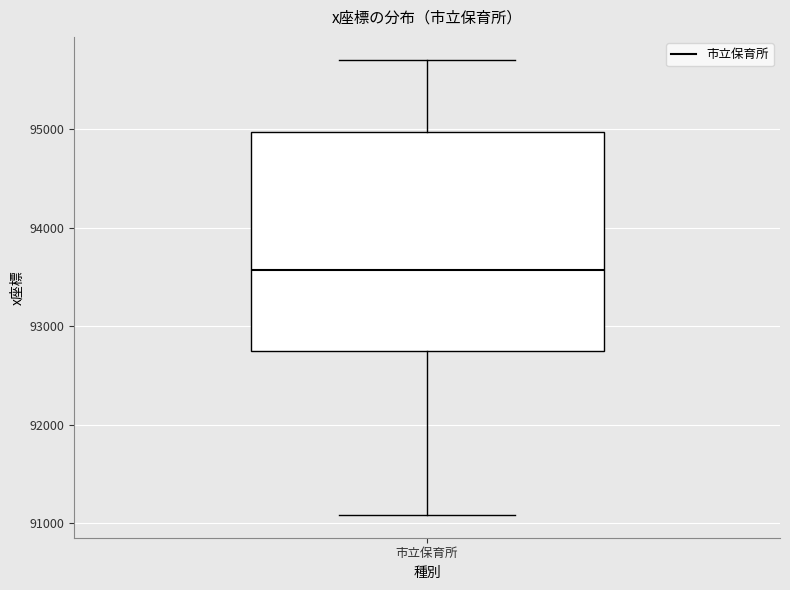

Transcribe this box plot: give where the median line is, the range the box spans, and where the two whiskers end, as read against the y-axis. The values are not printed on the chart, so give them approximately, as read against the axis.

median 93600, box 92800 to 95000, whiskers 91100 to 95700